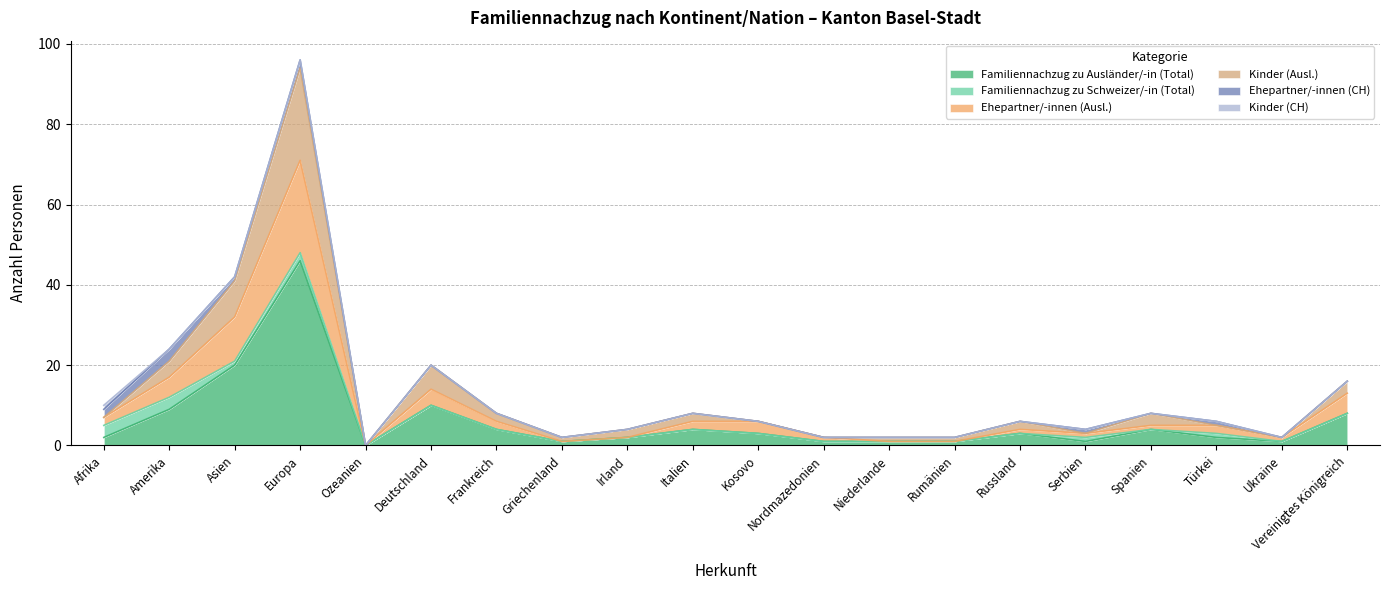

Which has a higher value, Vereinigtes Königreich or Rumänien?

Vereinigtes Königreich